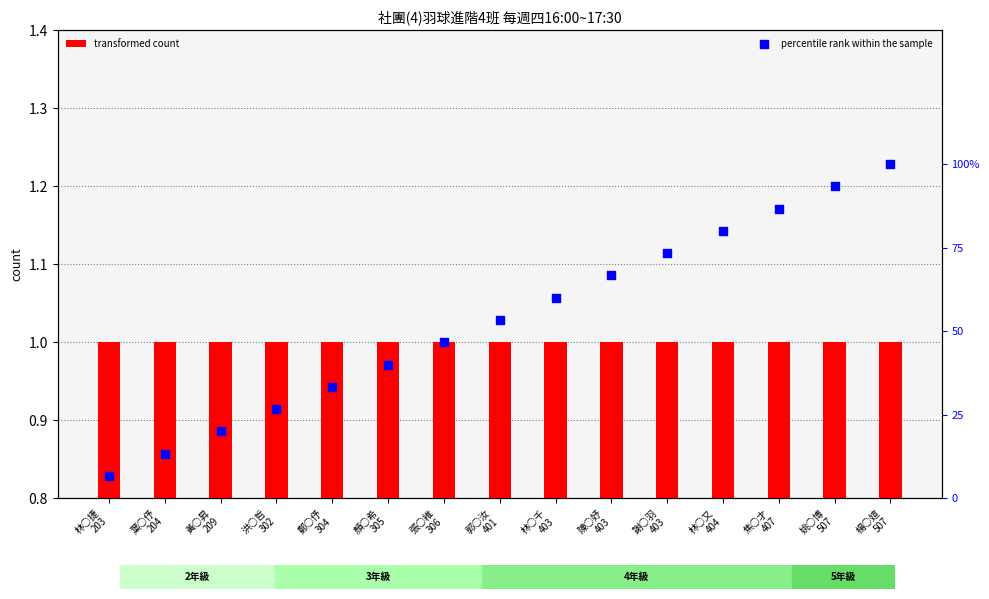

At how many categories does at least one series exceed 0?

15